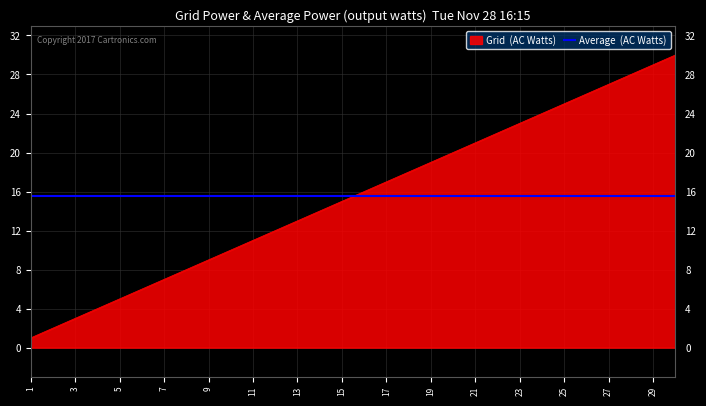

What is the maximum value shown in the chart?

30.0